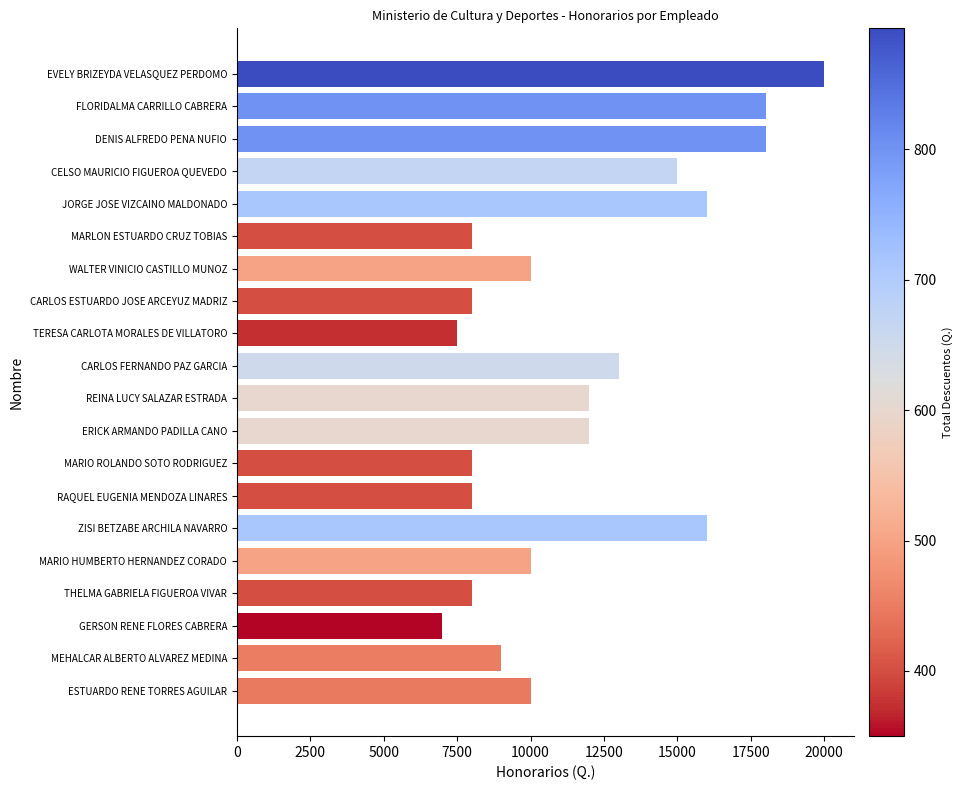

Reading left to right, transcribe all the data shown in this chart.

20000	18000	18000	15000	16000	8000	10000	8000	7500	13000	12000	12000	8000	8000	16000	10000	8000	7000	9000	10000